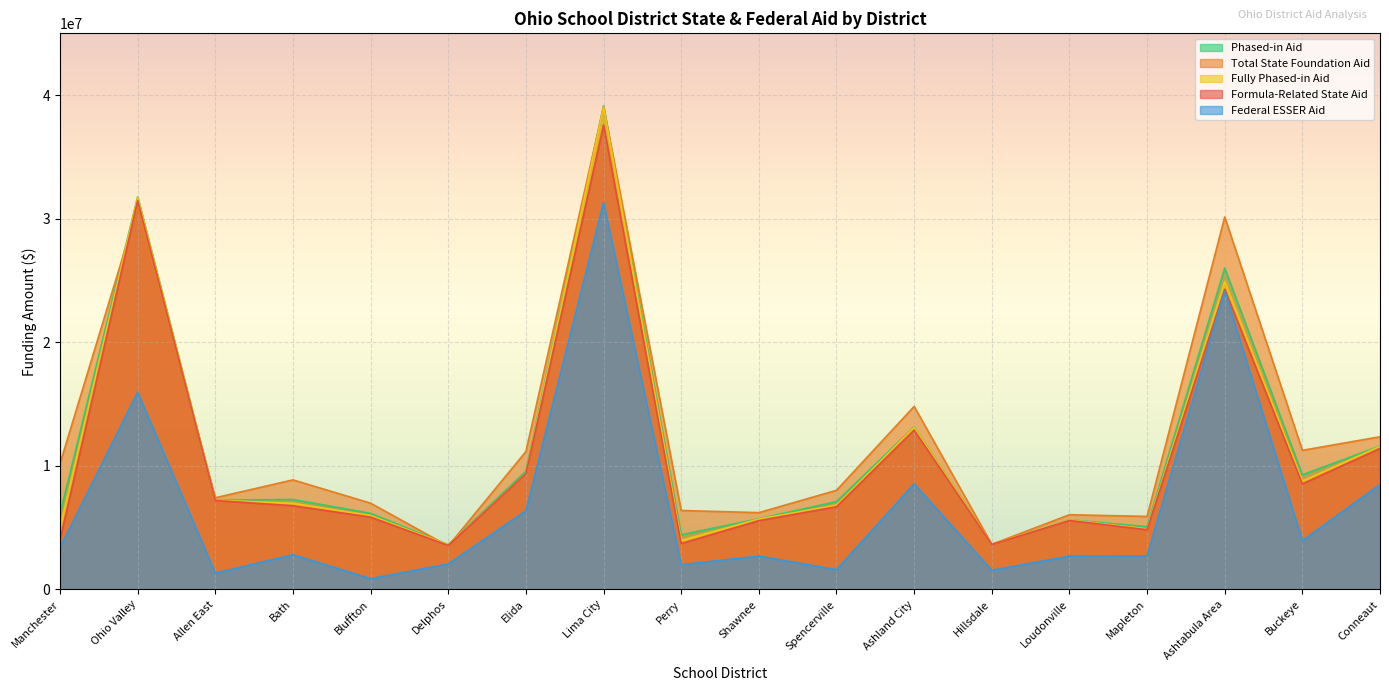

What is the total value across all series at Ohio Valley?

141808059.6